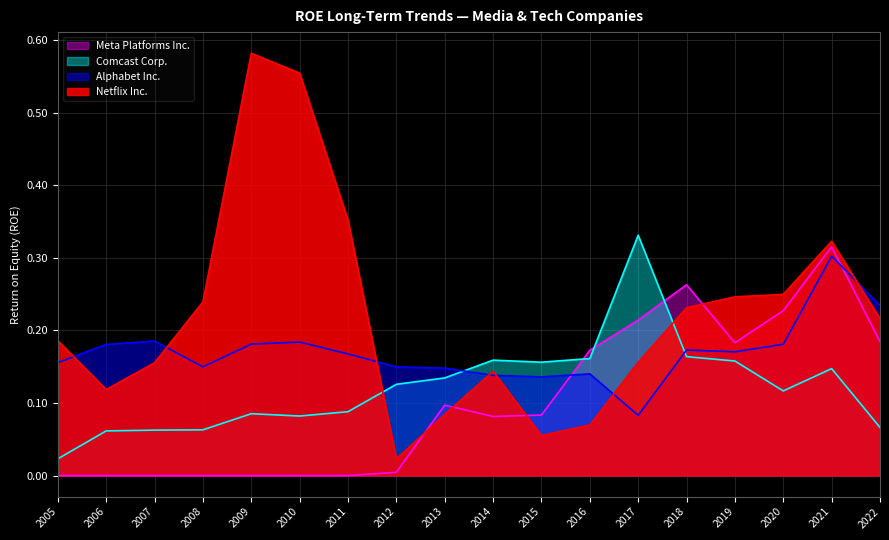

True or false: Alphabet Inc. and Comcast Corp. intersect in this chart.

True